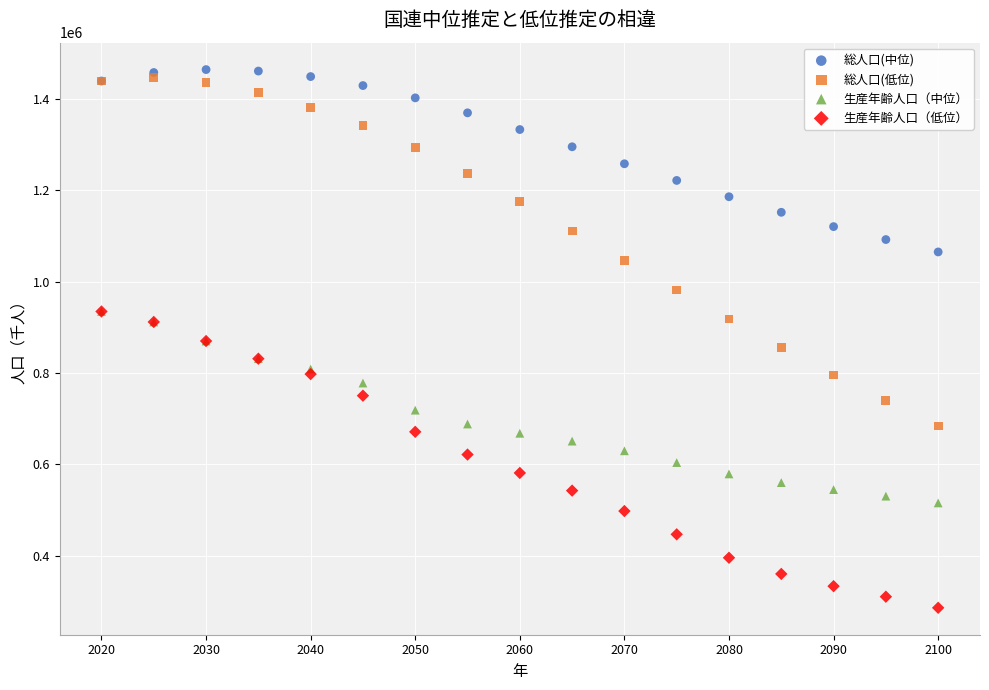

Which series has the widest spread of Y values?

総人口(低位)